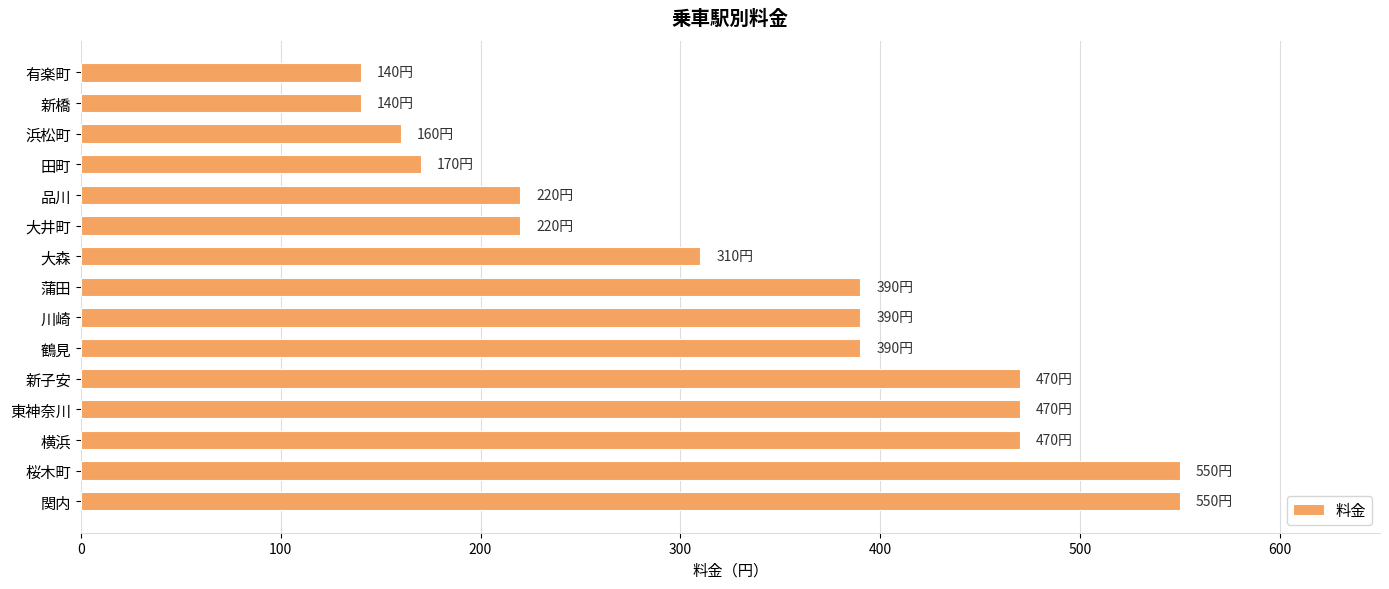

What is the smallest value displayed?

140